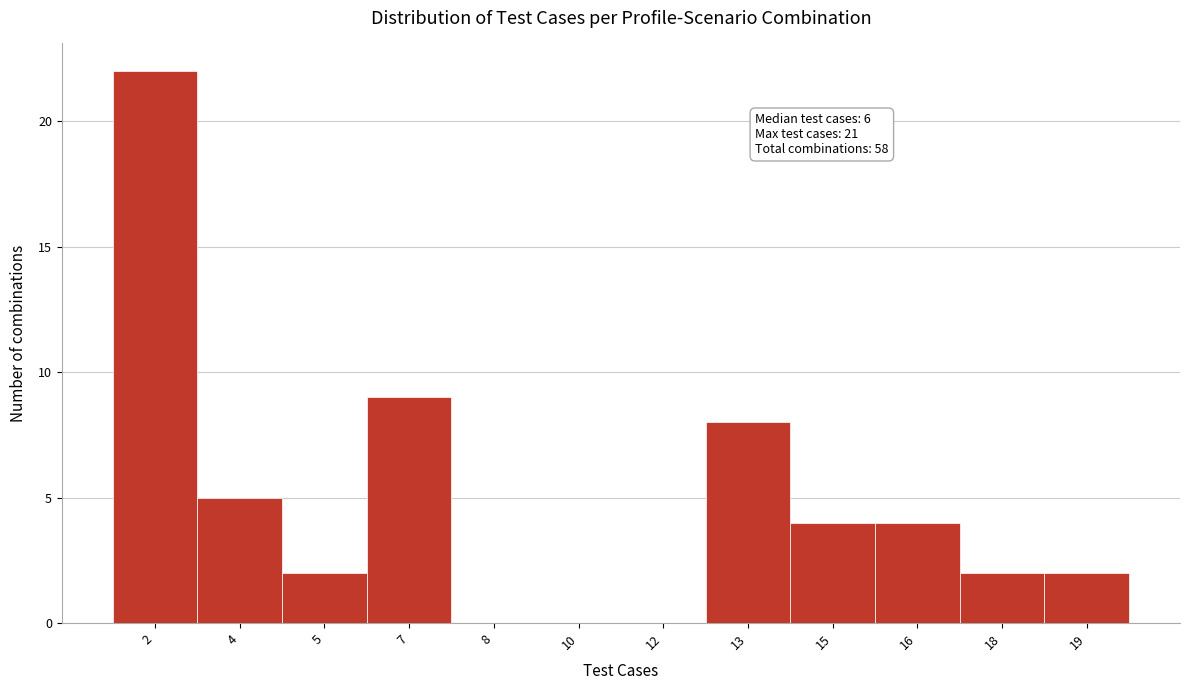

Reading right to left, transcribe all the data shown in this chart.

19=2	18=2	16=4	15=4	13=8	12=0	10=0	8=0	7=9	5=2	4=5	2=22